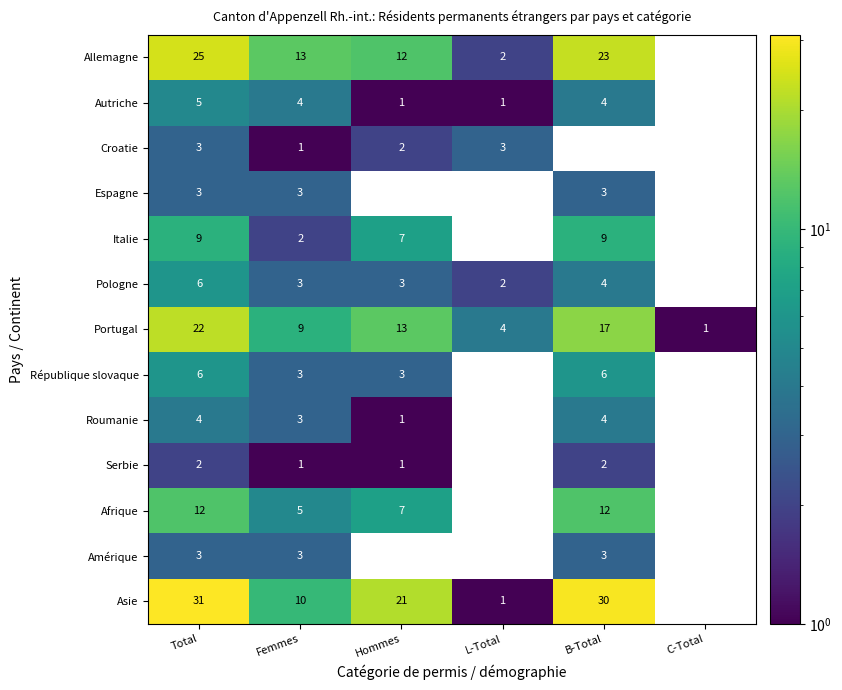

How many data points does each series have?

6